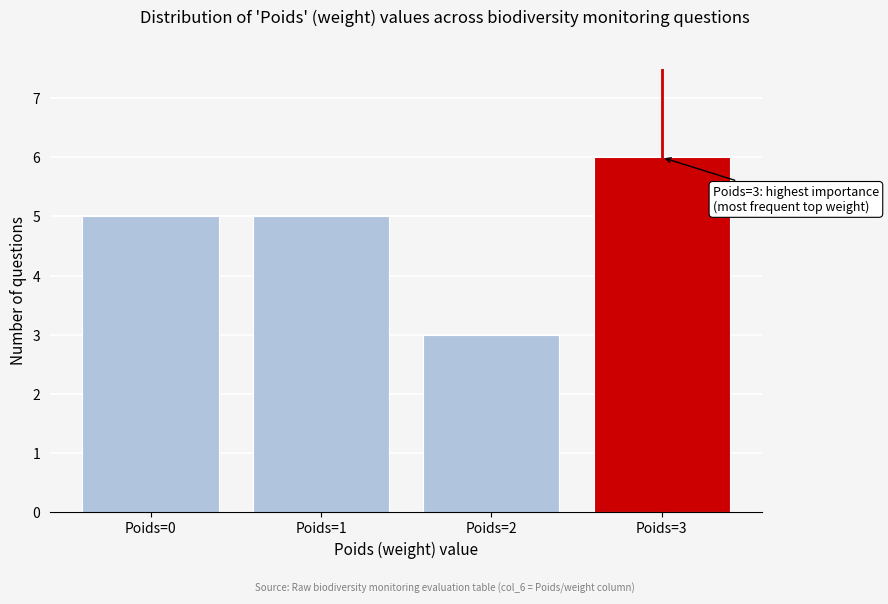

Reading left to right, what are all the values shown in this chart?

Poids=0=5	Poids=1=5	Poids=2=3	Poids=3=6